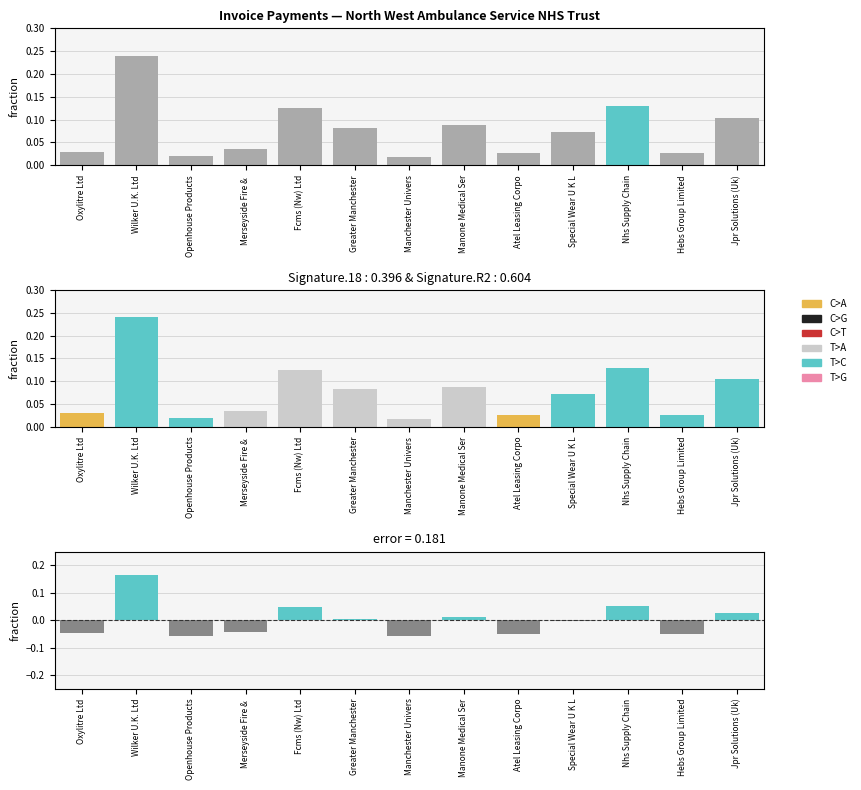

What is the difference between the Invoice Amount values at Openhouse Products and Jpr Solutions (Uk)?

0.1